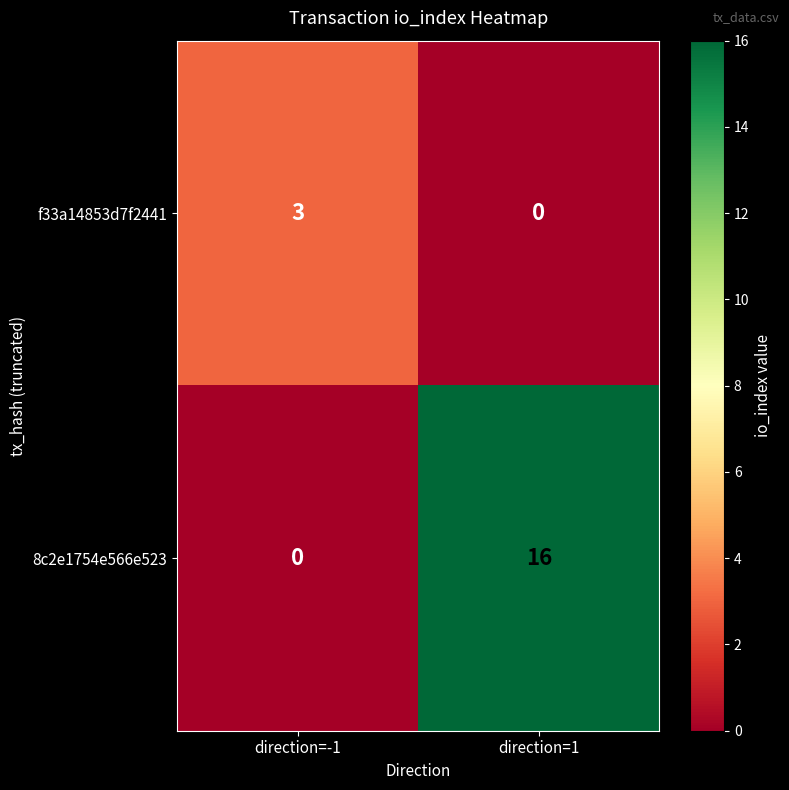

What is the spread (max minus min) of values at direction=1?

16